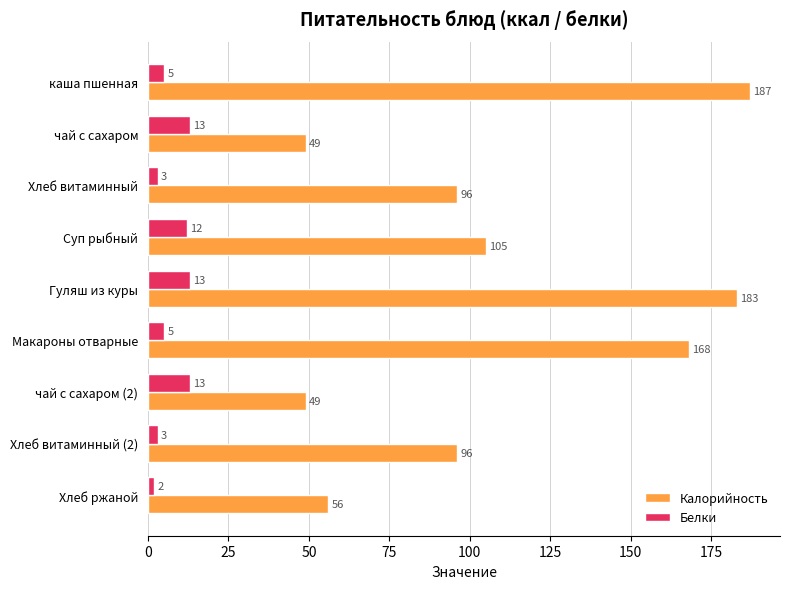

What is the difference between the Калорийность values at Хлеб ржаной and Хлеб витаминный (2)?

40